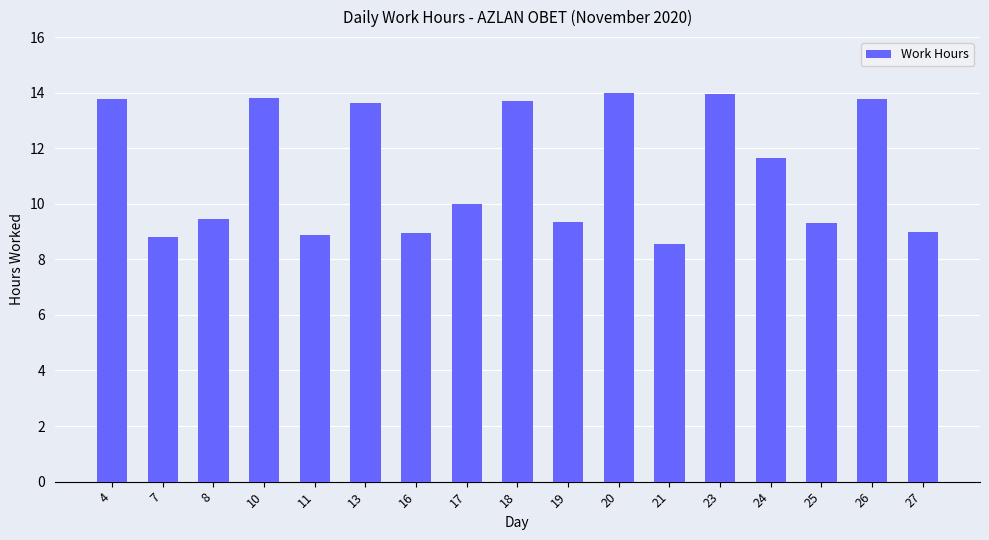

At which label is the value closest to 11?

24